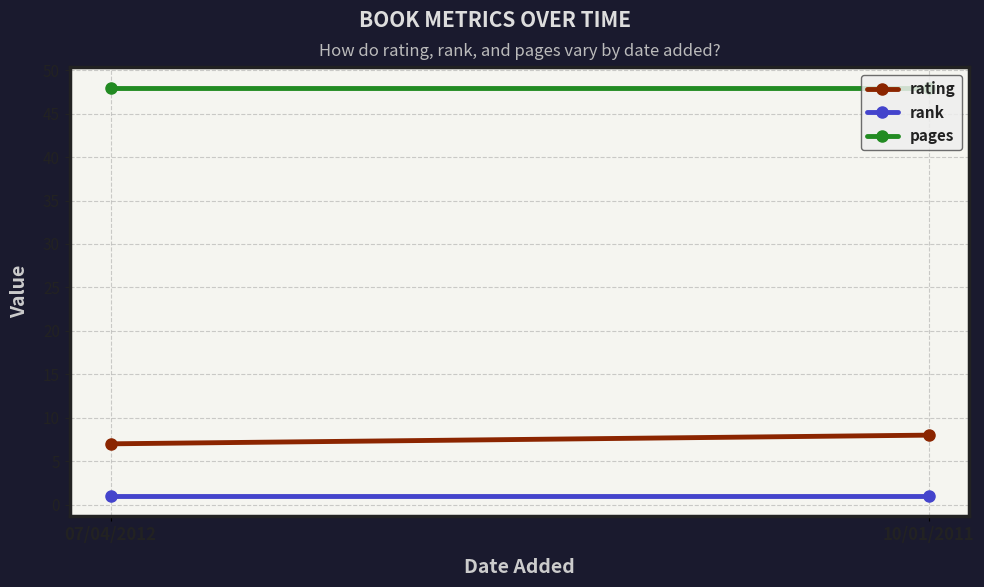

The value of rank at 07/04/2012 is 1. True or false?

False